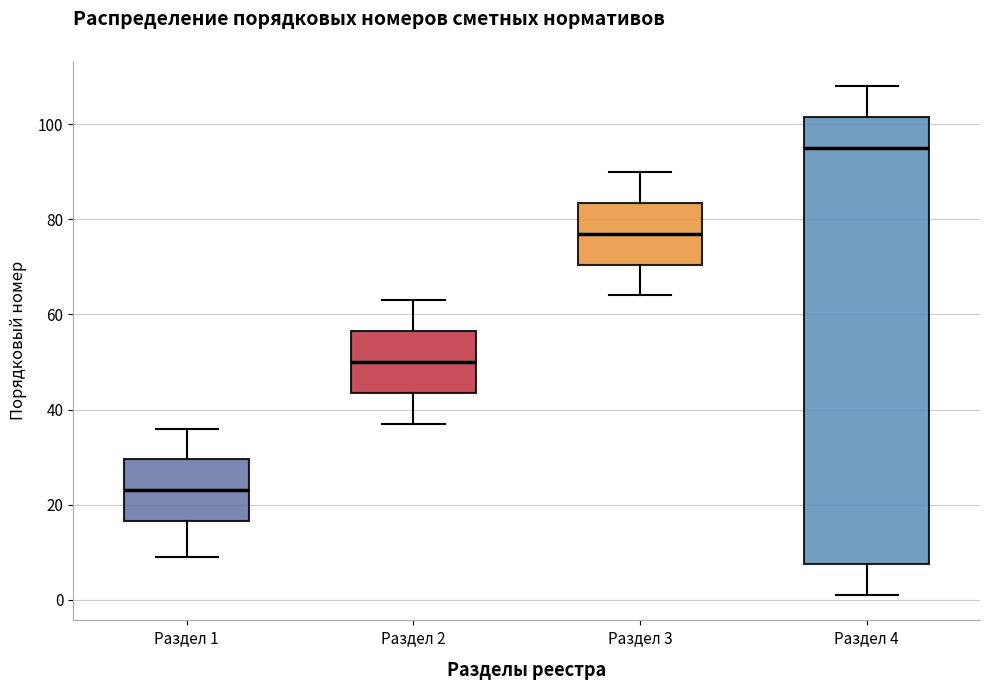

Where does the median line of the box for Раздел 1 sit on the y-axis? The values are not printed on the chart, so give them approximately, as read against the axis.

24